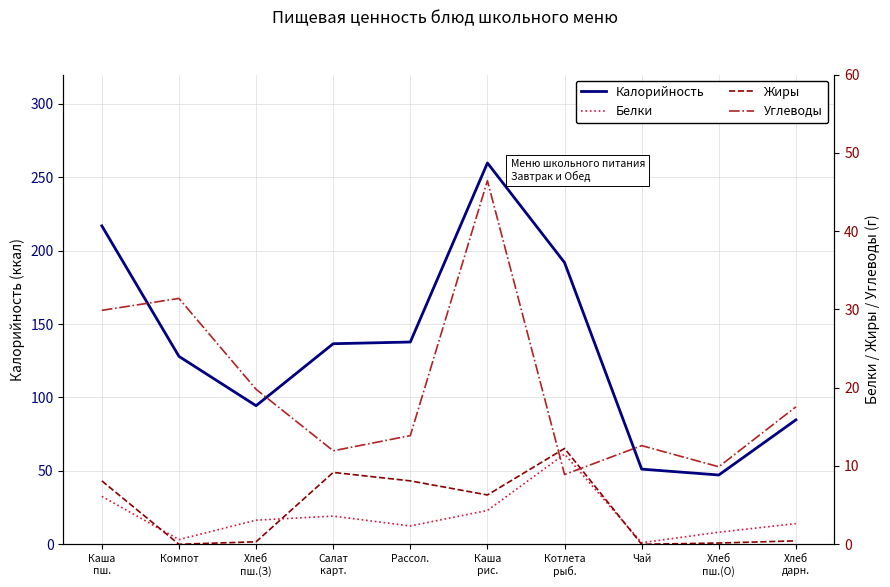

Count the number of data series in this chart.

4